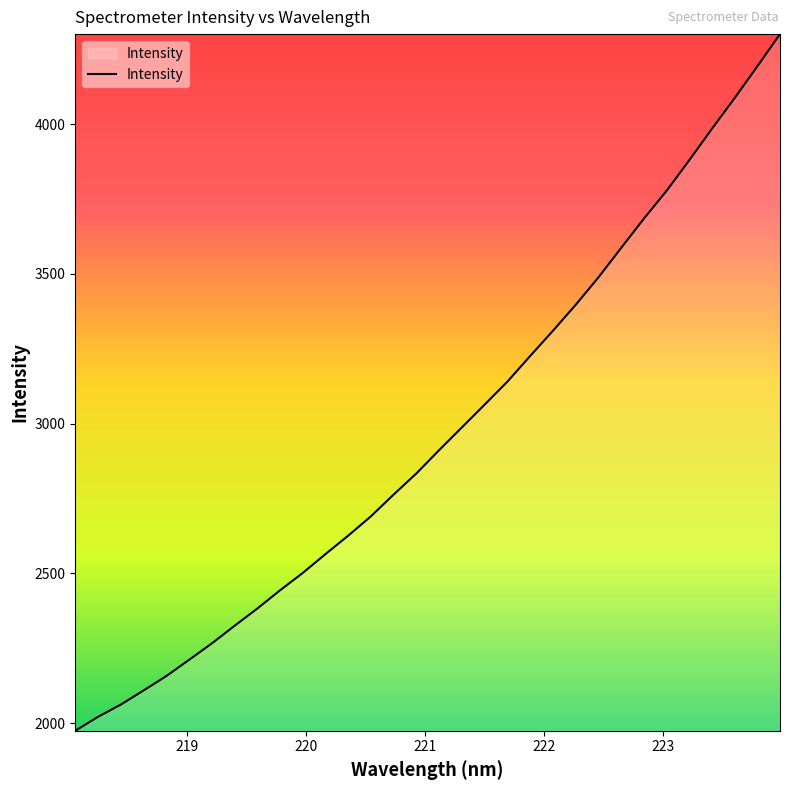

What is the minimum value shown in the chart?

1974.9